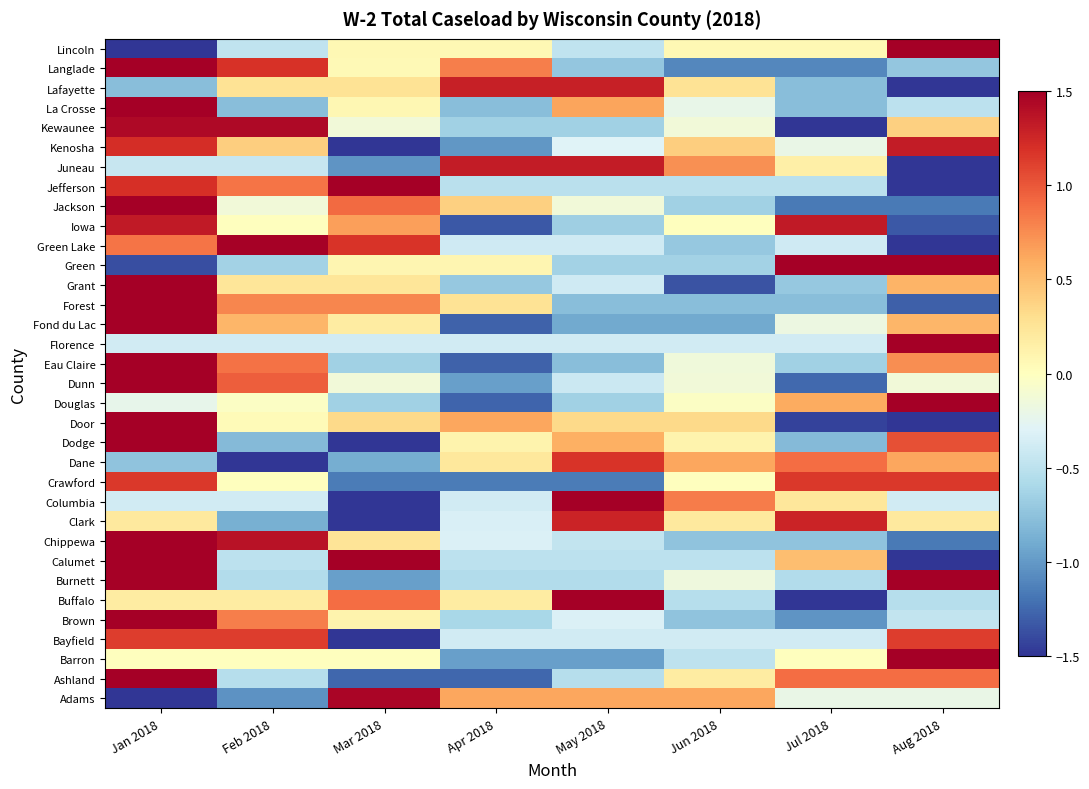

What is the minimum value shown in the chart?

-2.0